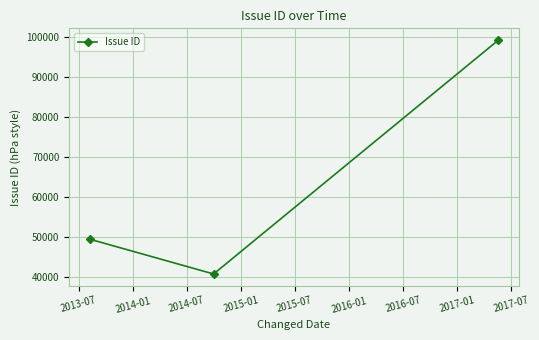

What is the sum of all values?

189548